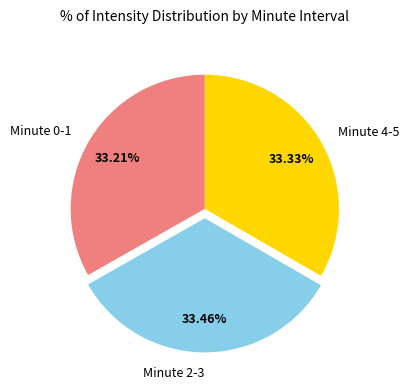

Is there a majority slice in this chart?

No